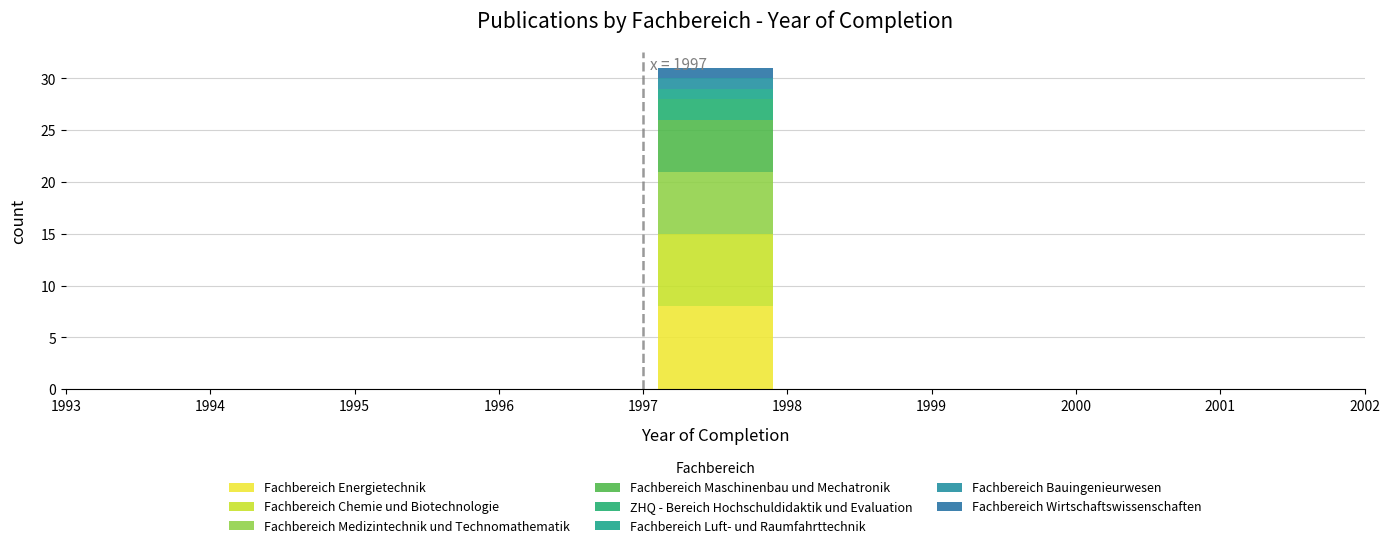

Which range on the x-axis has the tallest stacked bar (by total height)?

1997 to 1998